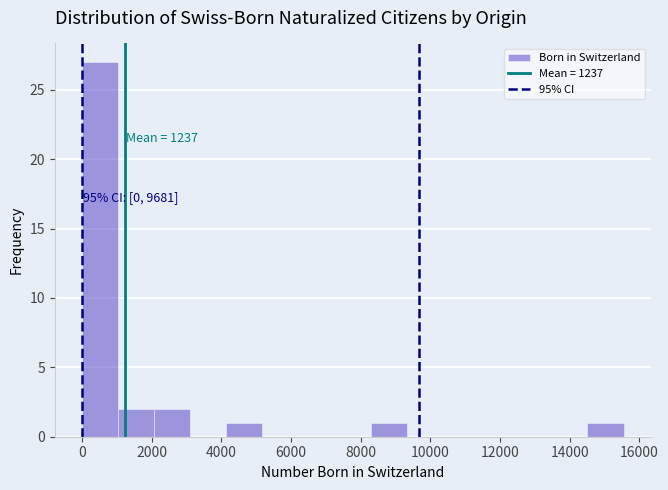

Over which range of the x-axis is the bar tallest?

0 to 1000